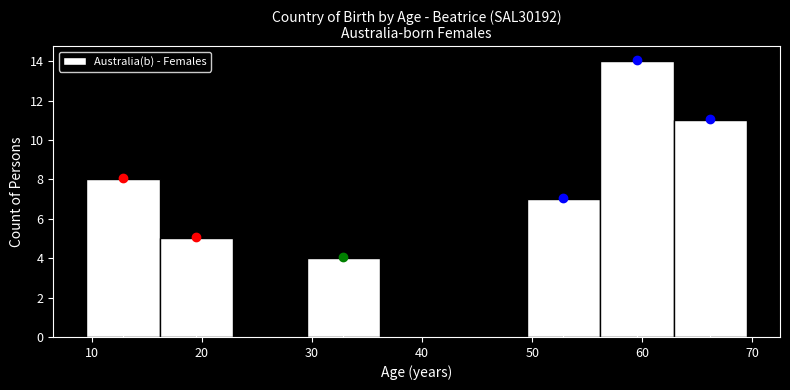

Reading left to right, list every bar in this chart as the range it spans on the x-axis followed by its height. Neither the bar edges nor the heights are printed on the chart, so give them approximately, as read against the axes.

10 to 16: 8
16 to 23: 5
23 to 30: 0
30 to 36: 4
36 to 43: 0
43 to 50: 0
50 to 56: 7
56 to 63: 14
63 to 70: 11